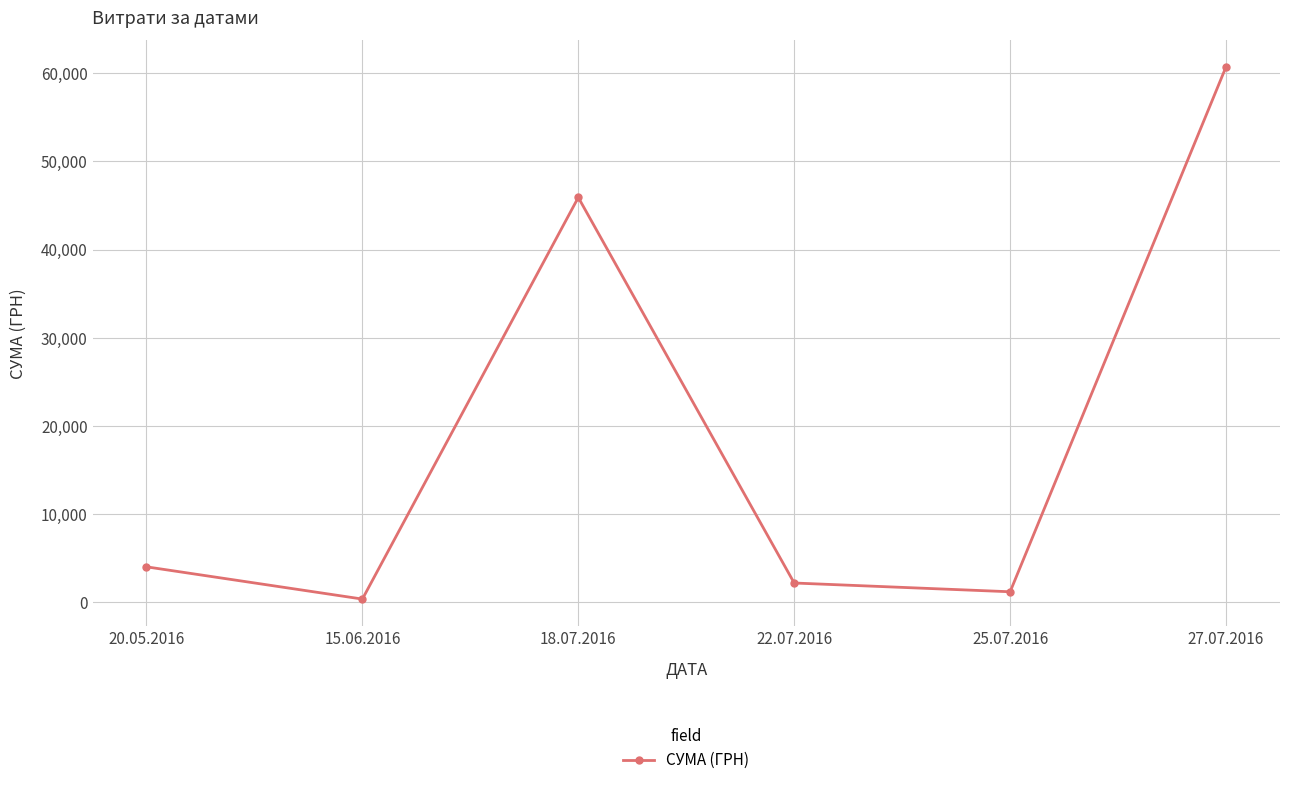

True or false: there are more than 1 points higher than both neighbors.

False